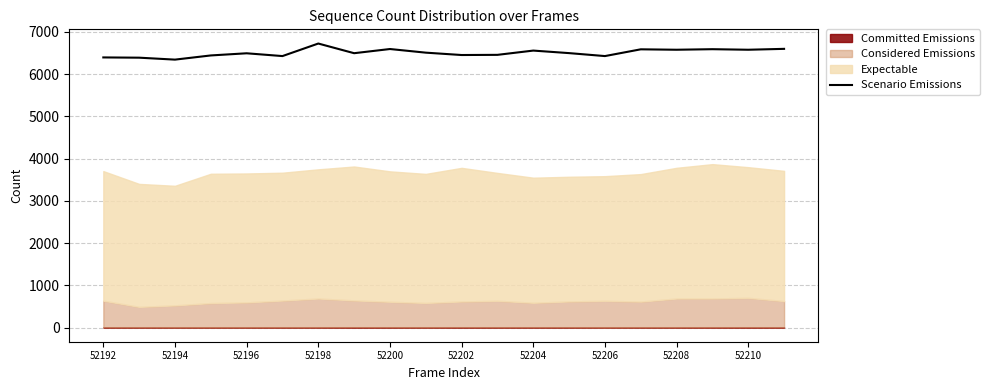

How many lines are shown in the chart?

1